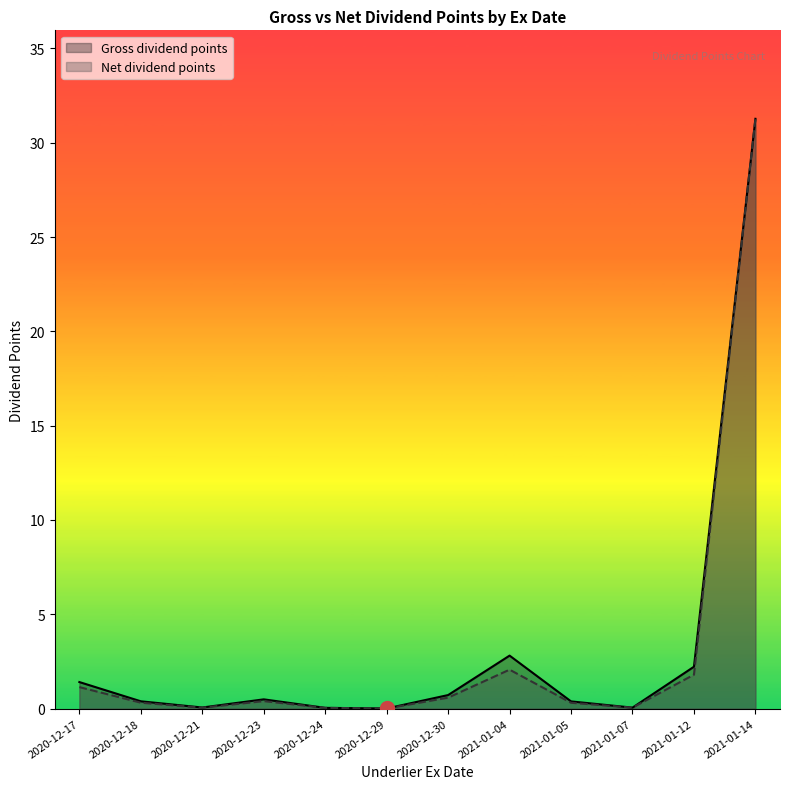

How many interior local peaks does the Gross dividend points series have?

2